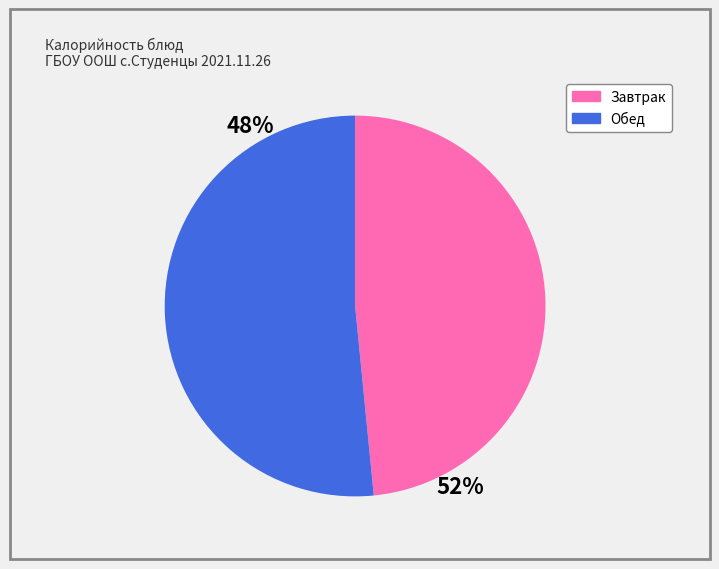

Rank the categories by value from lowest to highest.

Завтрак, Обед